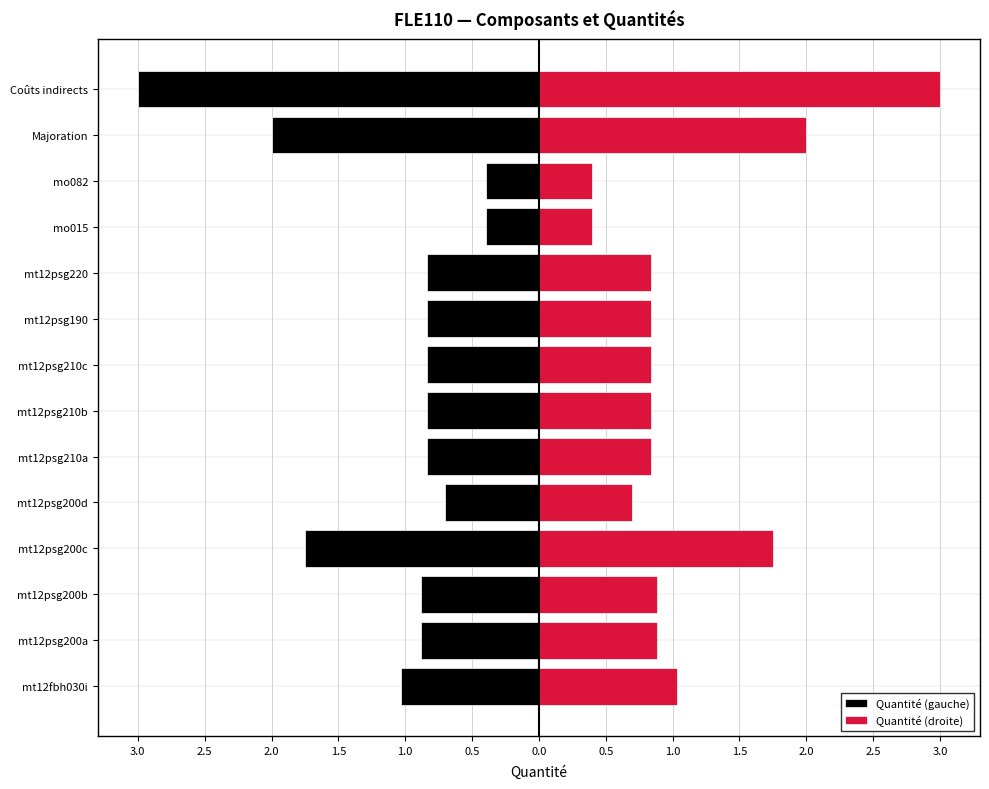

Which series has the widest spread of values?

Quantité (gauche)